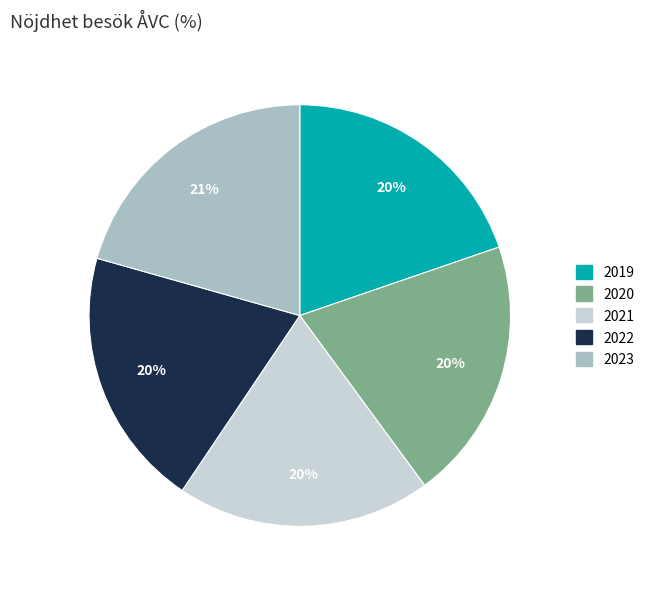

Is there a majority slice in this chart?

No